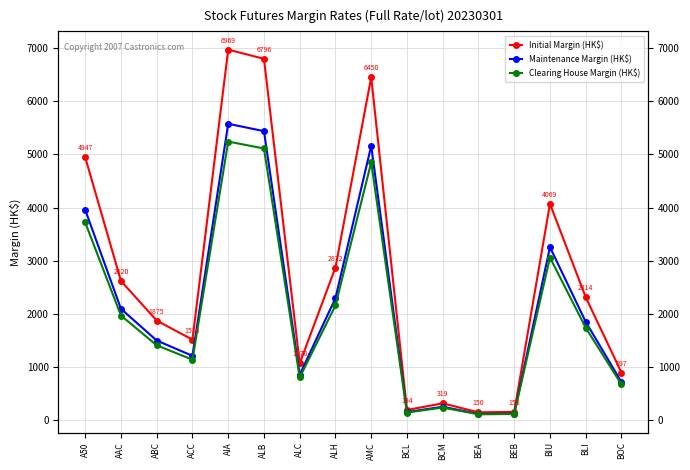

What is the label of the 4th point from the left?

ACC